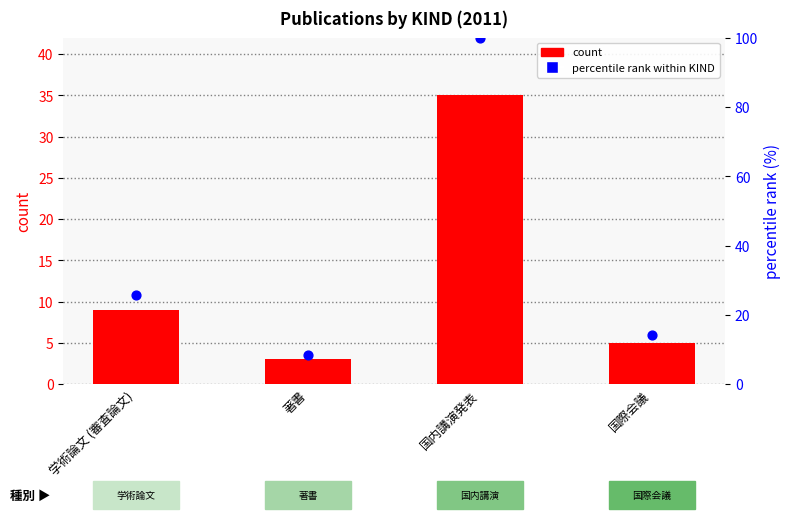

What is the total value across all series at 学術論文 (審査論文)?

34.7